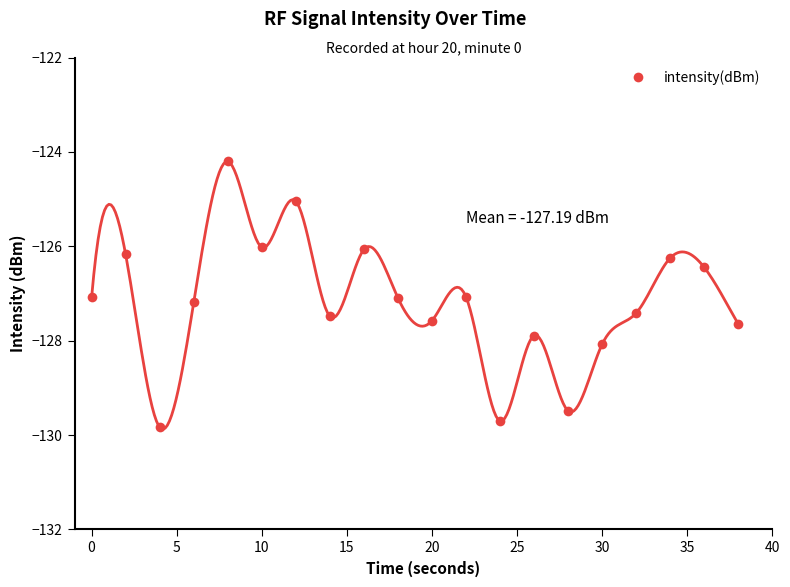

What is the difference between the maximum and minimum values?

5.6